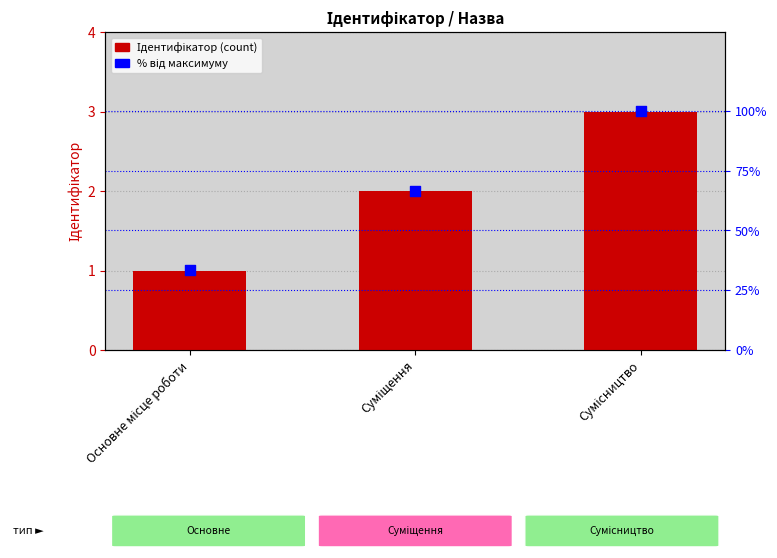

Which series contains the lowest Y value?

Ідентифікатор